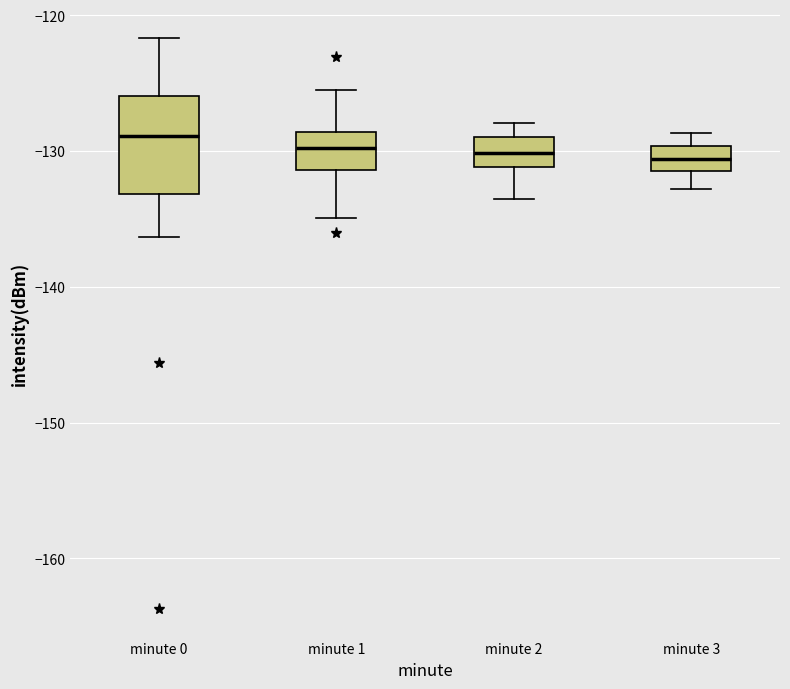

Reading left to right, read every box against the y-axis: the position of its median line, the range the box covers, and the ends of its whiskers. The values are not printed on the chart, so give them approximately, as read against the axis.

minute 0: median -129, box -133 to -126, whiskers -136 to -122
minute 1: median -130, box -131 to -129, whiskers -135 to -125
minute 2: median -130, box -131 to -129, whiskers -133 to -128
minute 3: median -131 (inside the box), box -131 to -130, whiskers -133 to -129